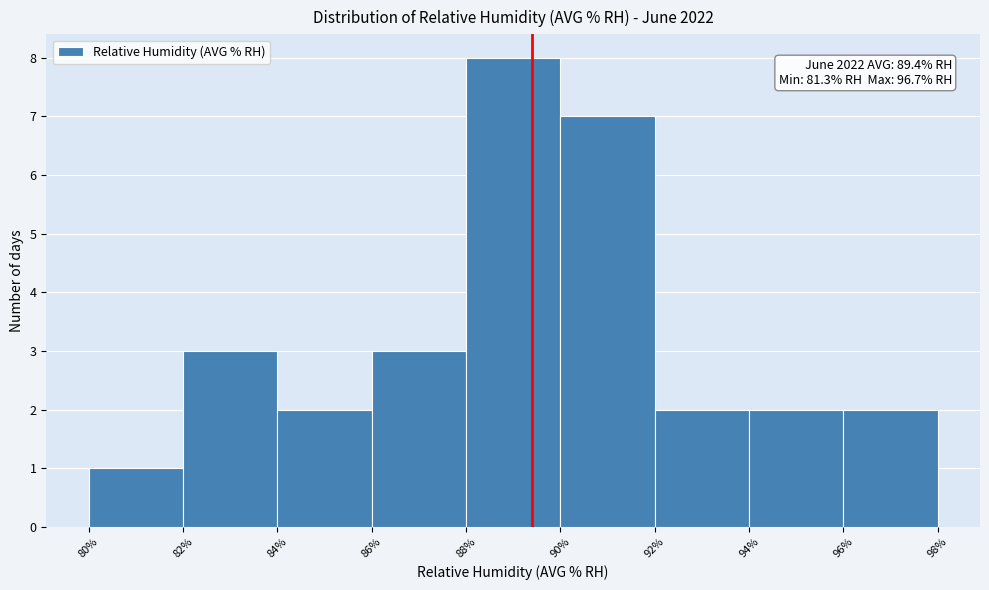

Which range on the x-axis has the tallest bar?

88% to 90%